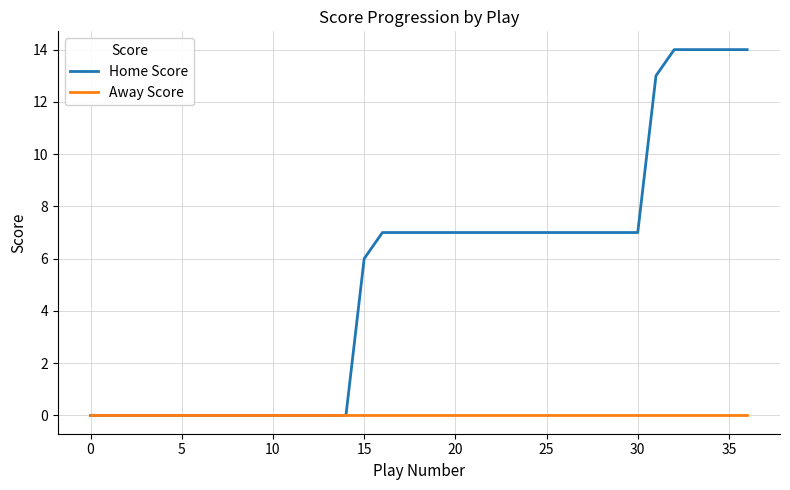

Which series has the widest spread of values?

Home Score